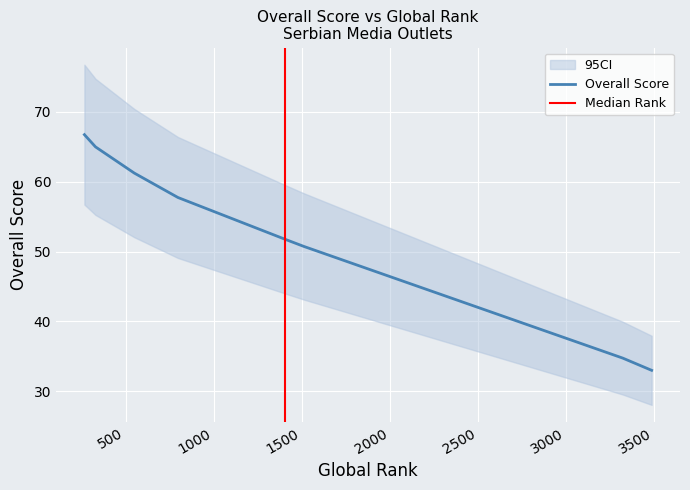

Between 329 and 3322, which is larger?

329